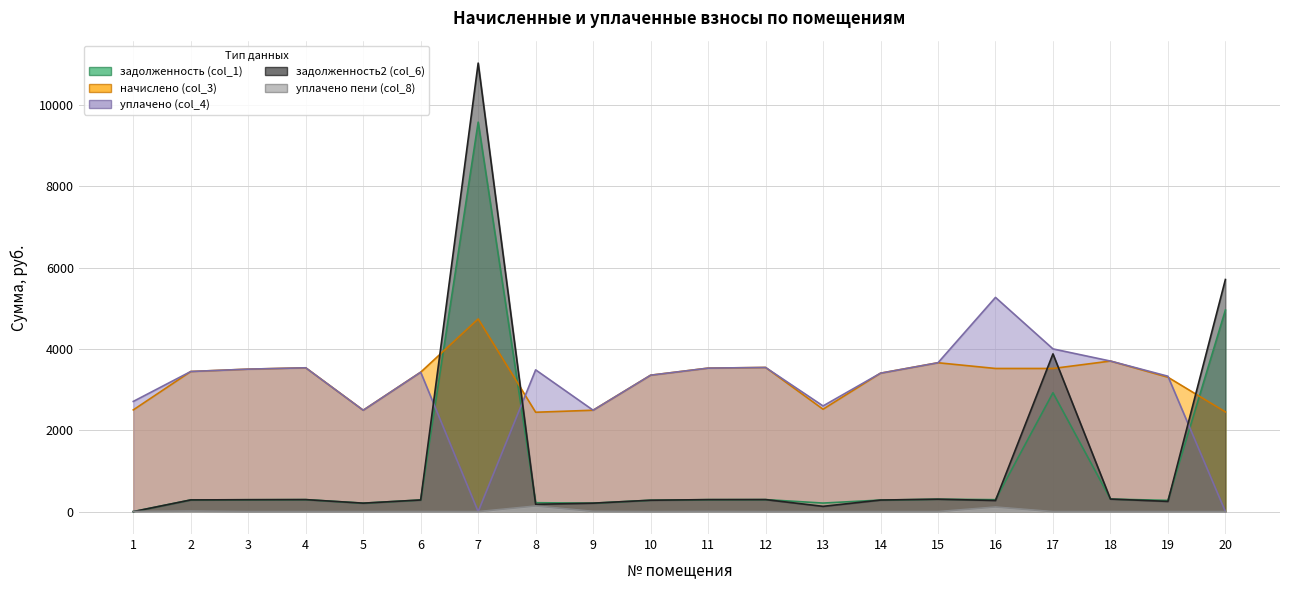

What is the total value across all series at 12?

7678.6